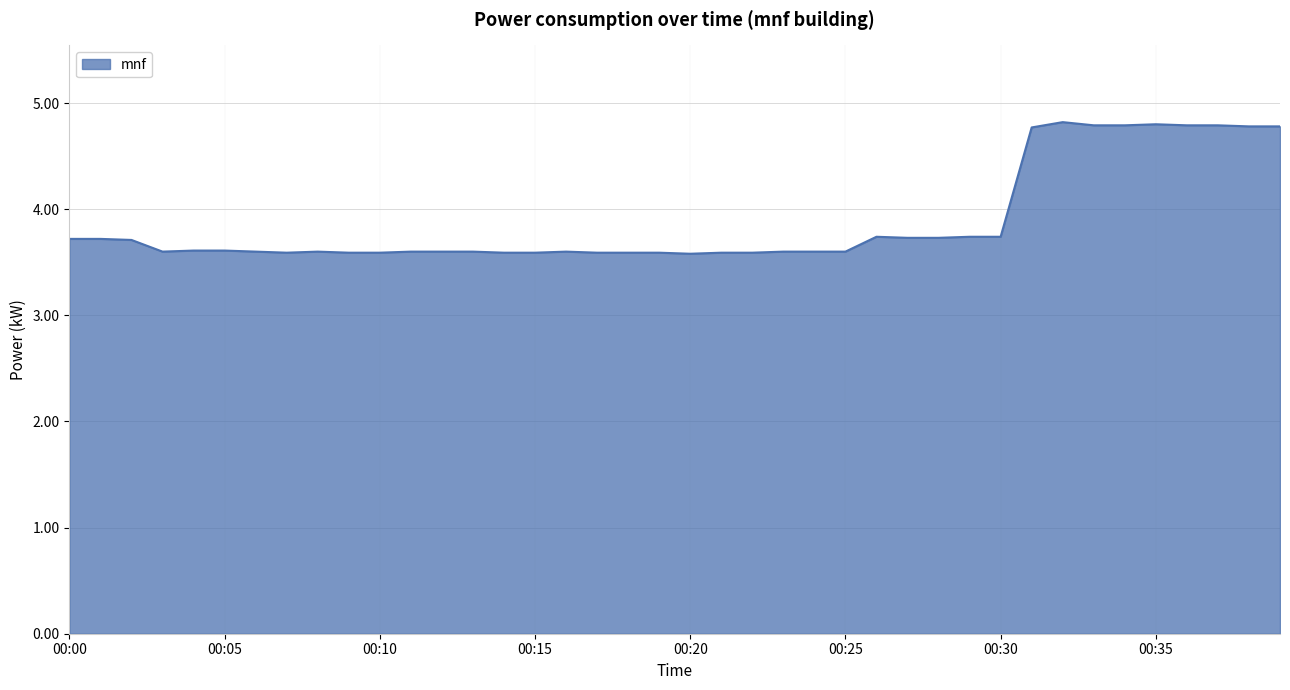

What is the maximum value shown in the chart?

4.8